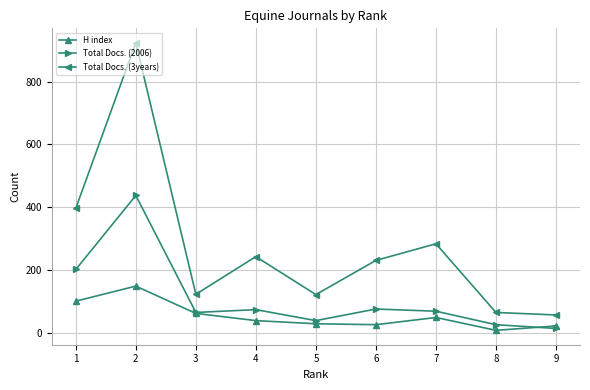

What value does the Total Docs. (2006) series have at 9, to the nearest 10?

10